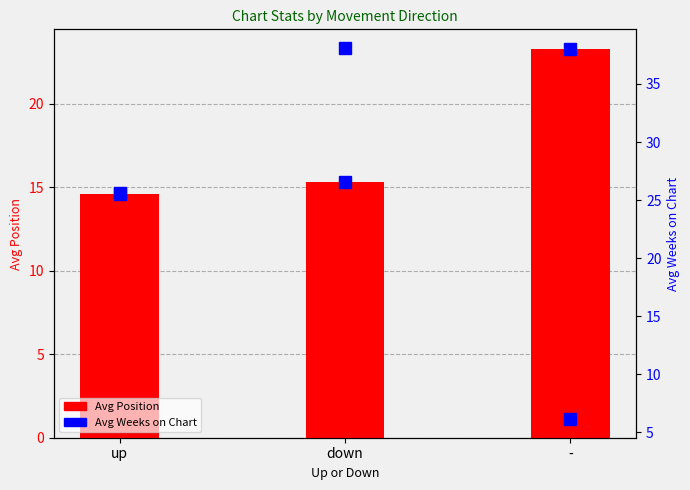

Reading left to right, transcribe all the data shown in this chart.

up=14.6	down=15.3	-=23.3